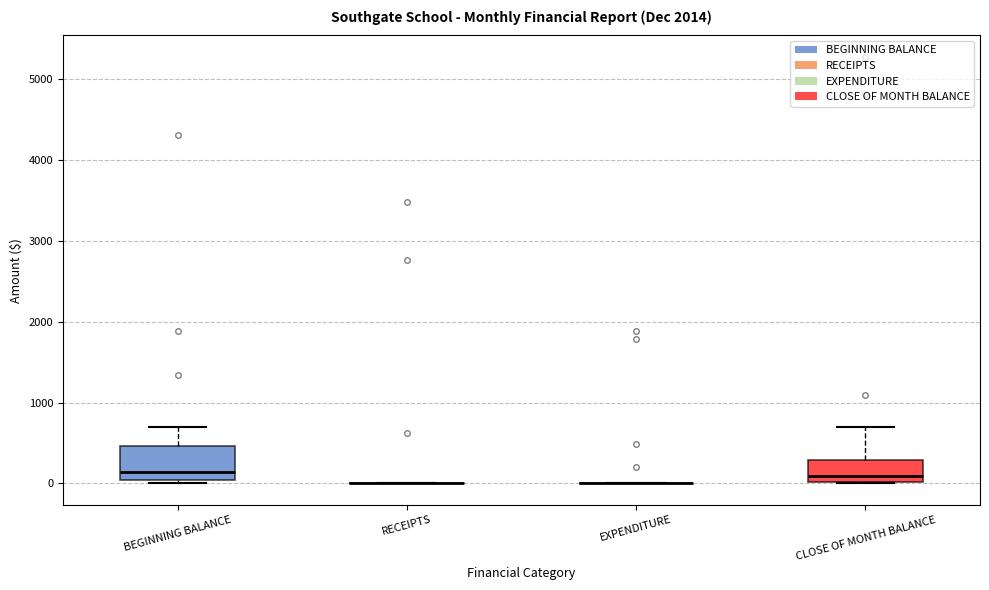

Which box is the tallest, from its lower edge to its upper edge?

BEGINNING BALANCE